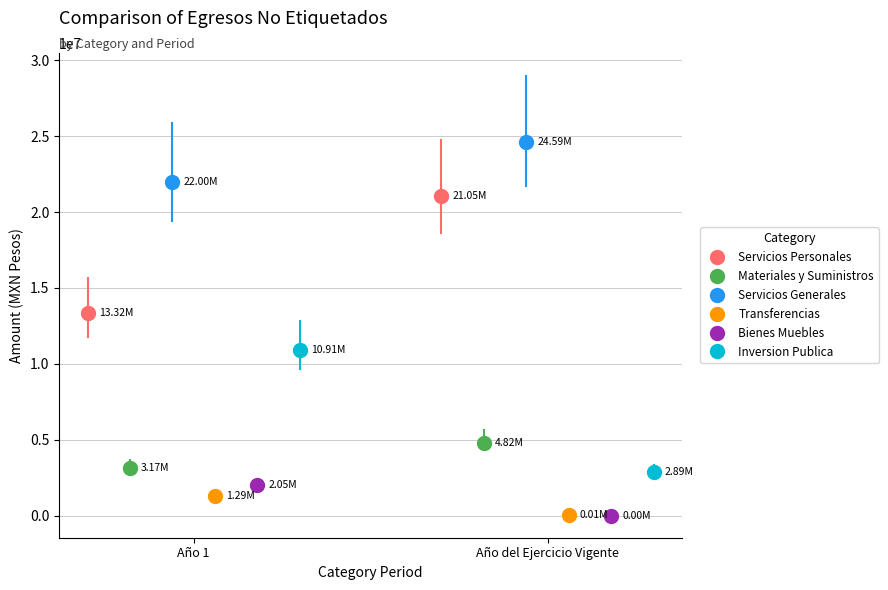

What position from the left is Año del Ejercicio Vigente?

2